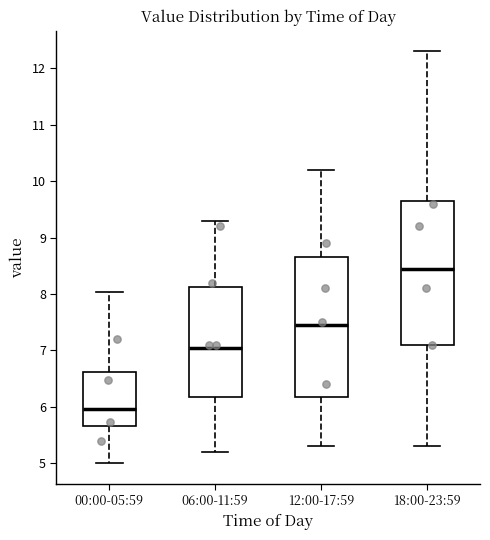

Reading left to right, read every box against the y-axis: the position of its median line, the range the box covers, and the ends of its whiskers. The values are not printed on the chart, so give them approximately, as read against the axis.

00:00-05:59: median 6.0, box 5.7 to 6.6, whiskers 5.0 to 8.0
06:00-11:59: median 7.1, box 6.2 to 8.1, whiskers 5.2 to 9.3
12:00-17:59: median 7.5, box 6.2 to 8.7, whiskers 5.3 to 10.2
18:00-23:59: median 8.5, box 7.1 to 9.7, whiskers 5.3 to 12.3